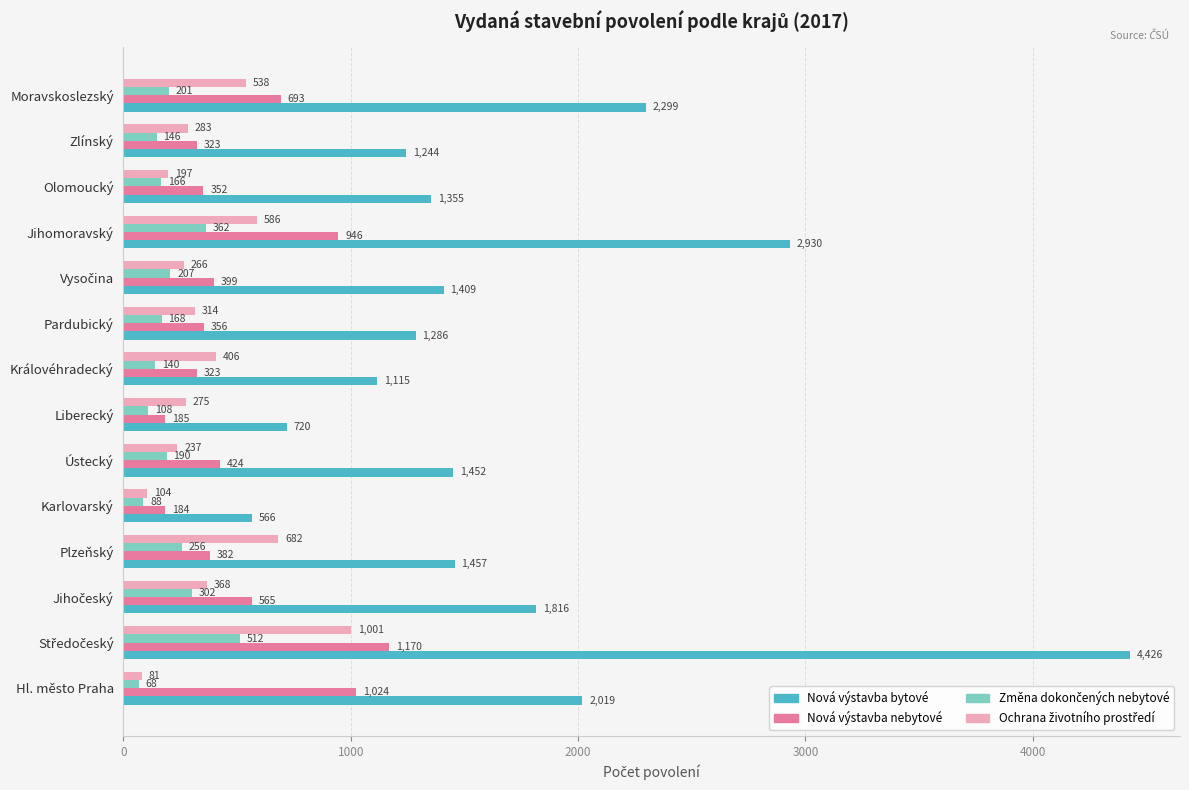

What is the difference between the highest and lowest values at Liberecký?

612